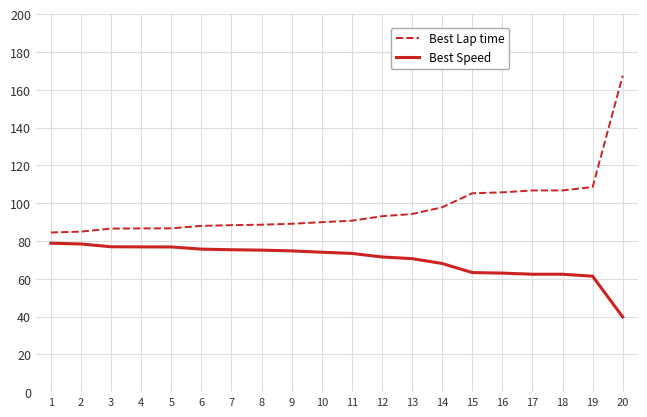

Is it true that Best Speed equals 23.9 at 20?

False